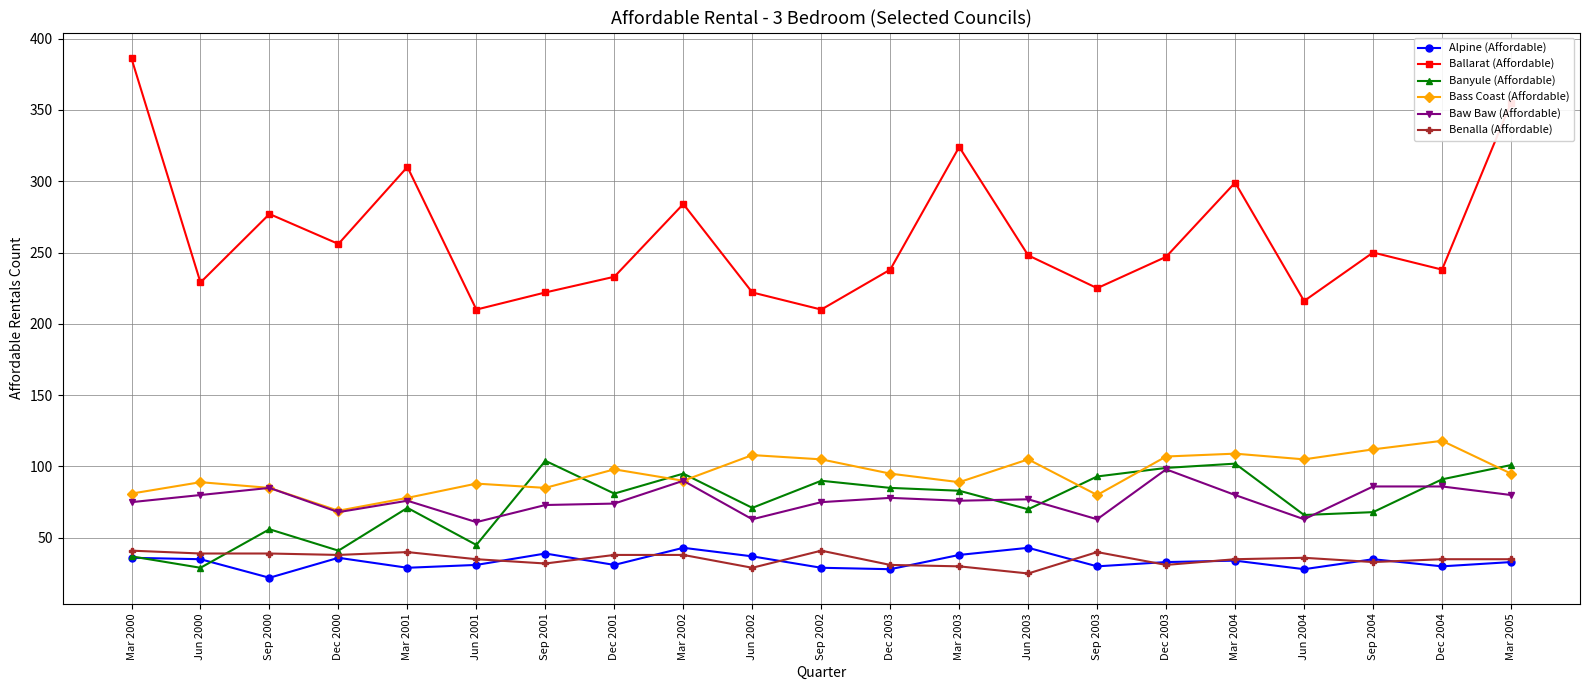

What are all the series names shown in the legend?

Alpine (Affordable), Ballarat (Affordable), Banyule (Affordable), Bass Coast (Affordable), Baw Baw (Affordable), Benalla (Affordable)